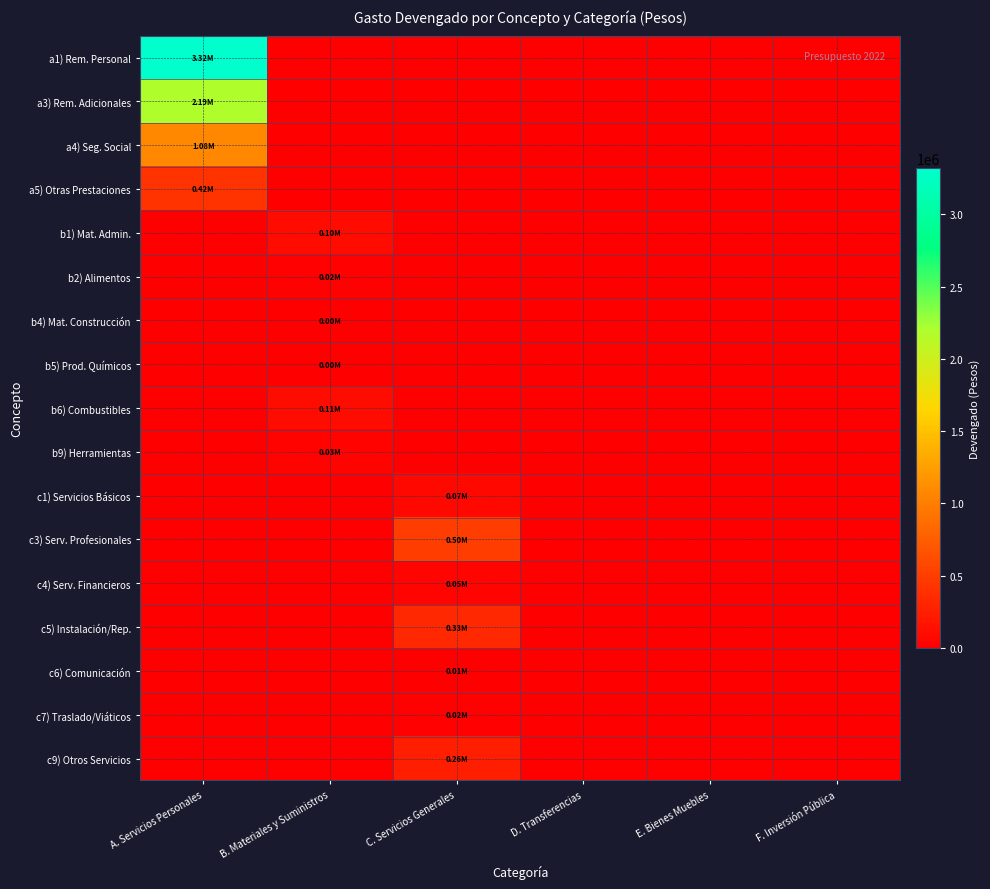

Count the number of categories in the chart.

6